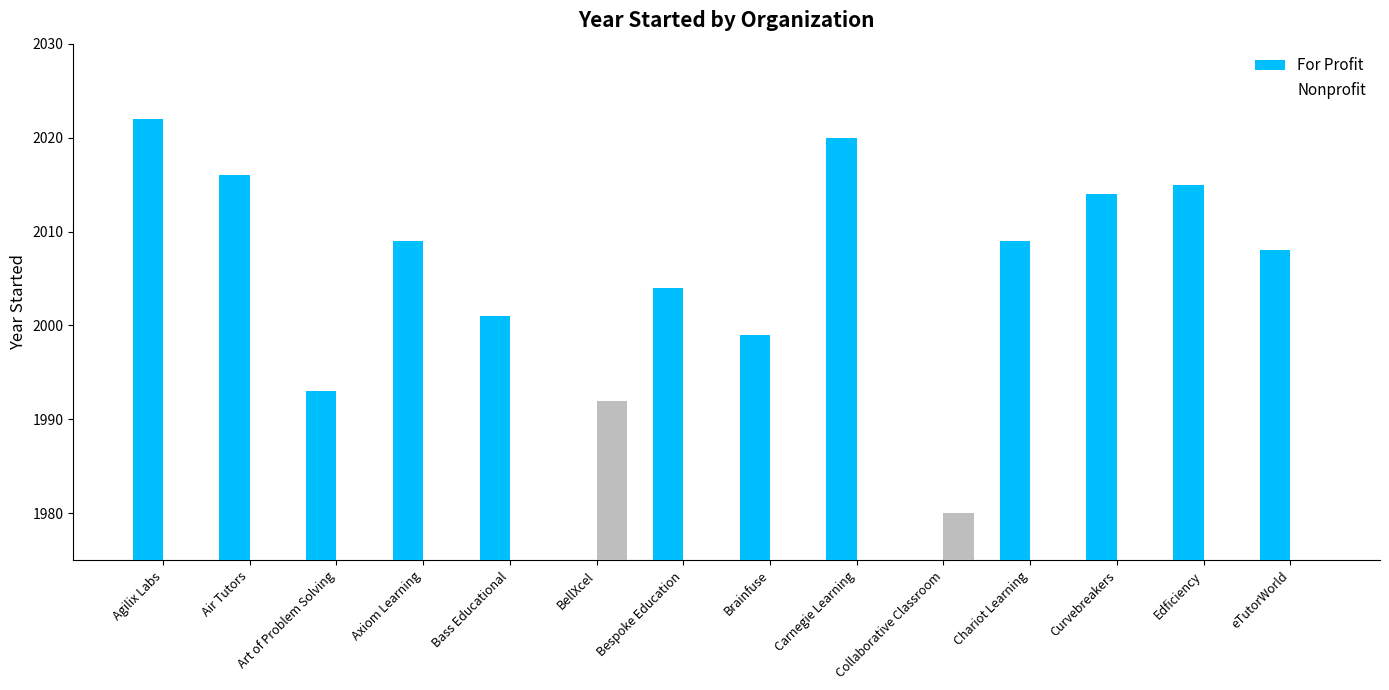

What is the label of the 11th bar from the left?

Chariot Learning